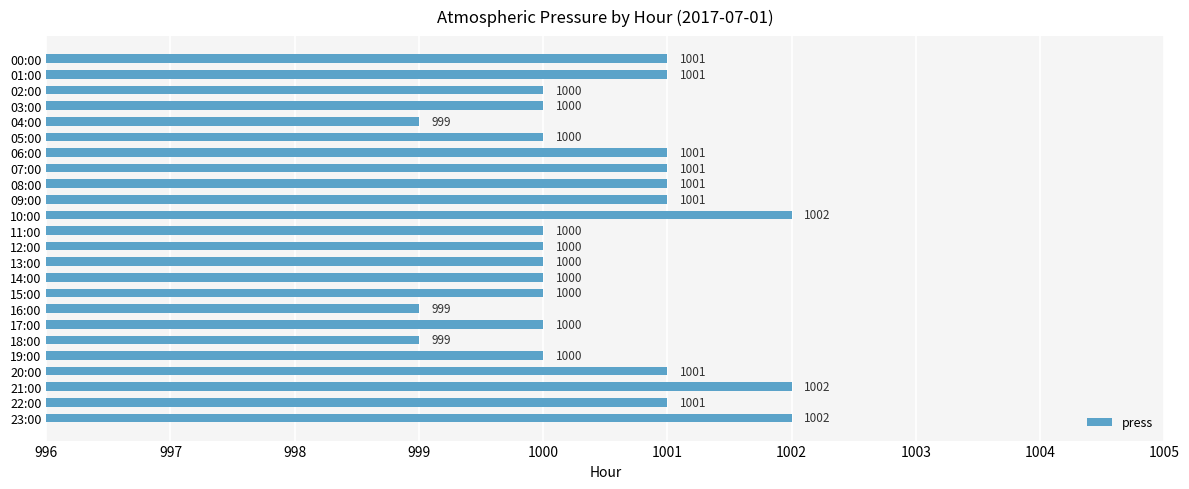

How many data points does each series have?

24